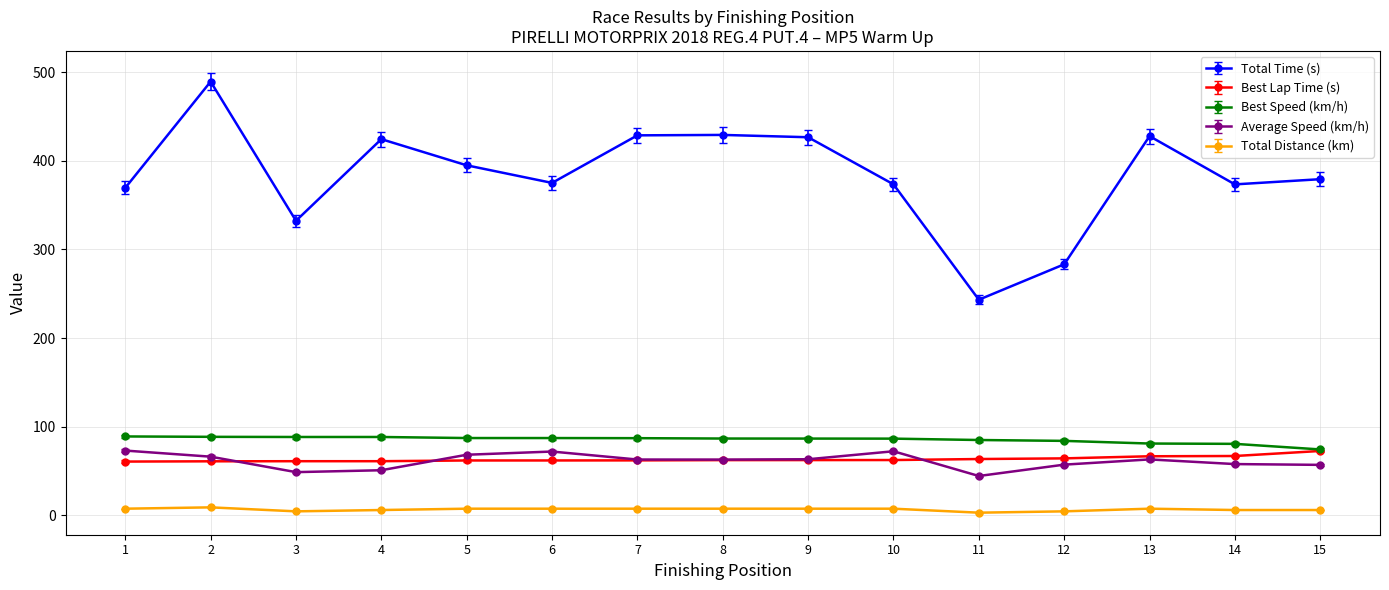

Which series has the largest total across all categories?

Total Time (s)